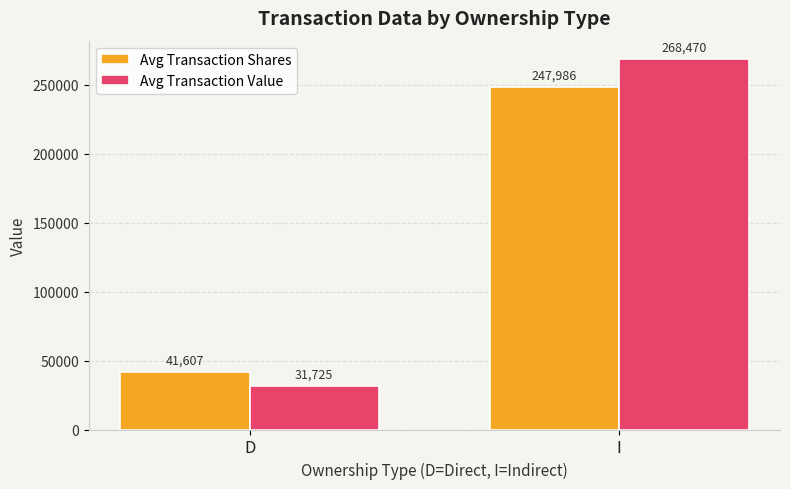

What is the label of the 2nd bar from the right?

D